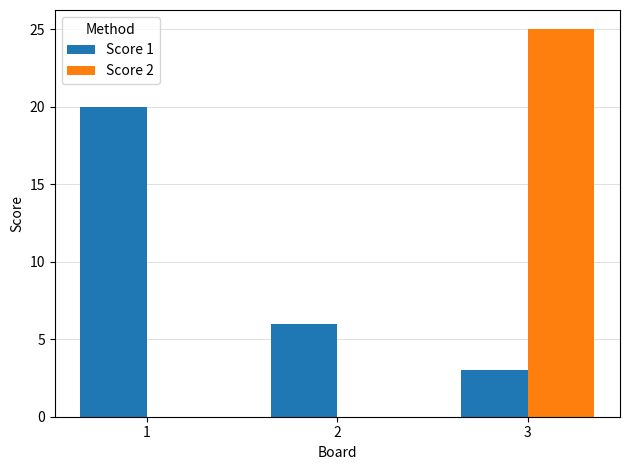

The Score 2 series shows 0 at 1. True or false?

True